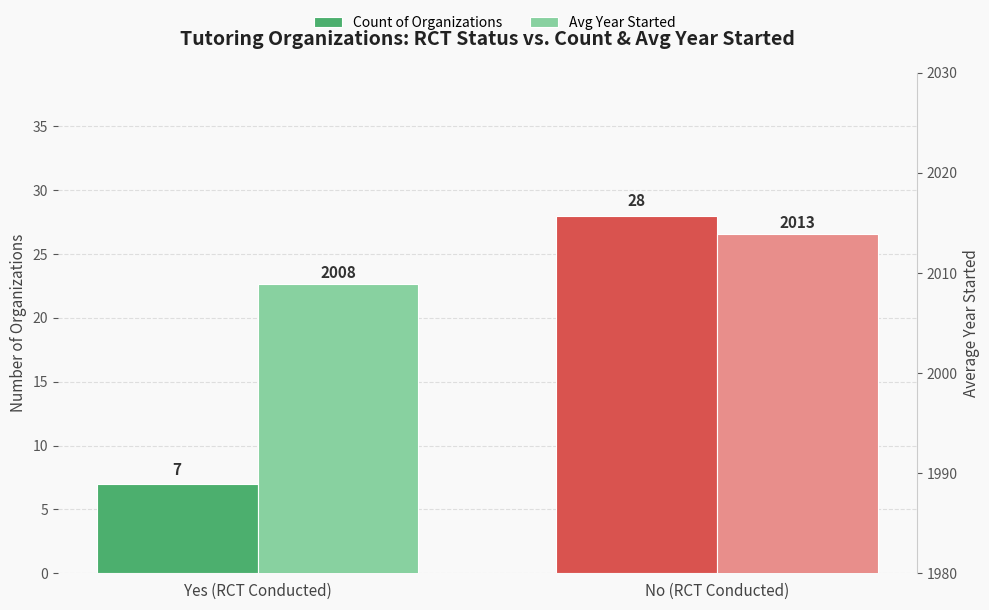

Count the Avg Year Started values in the range 2008 to 2013.

1